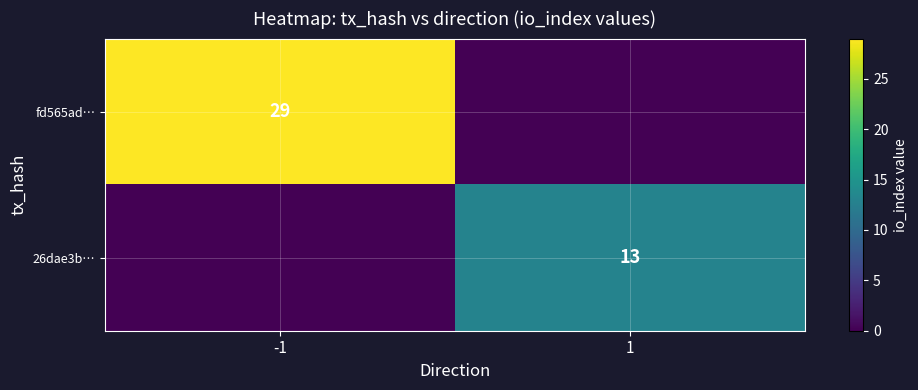

The value of fd565ad… at -1 is 19. True or false?

False